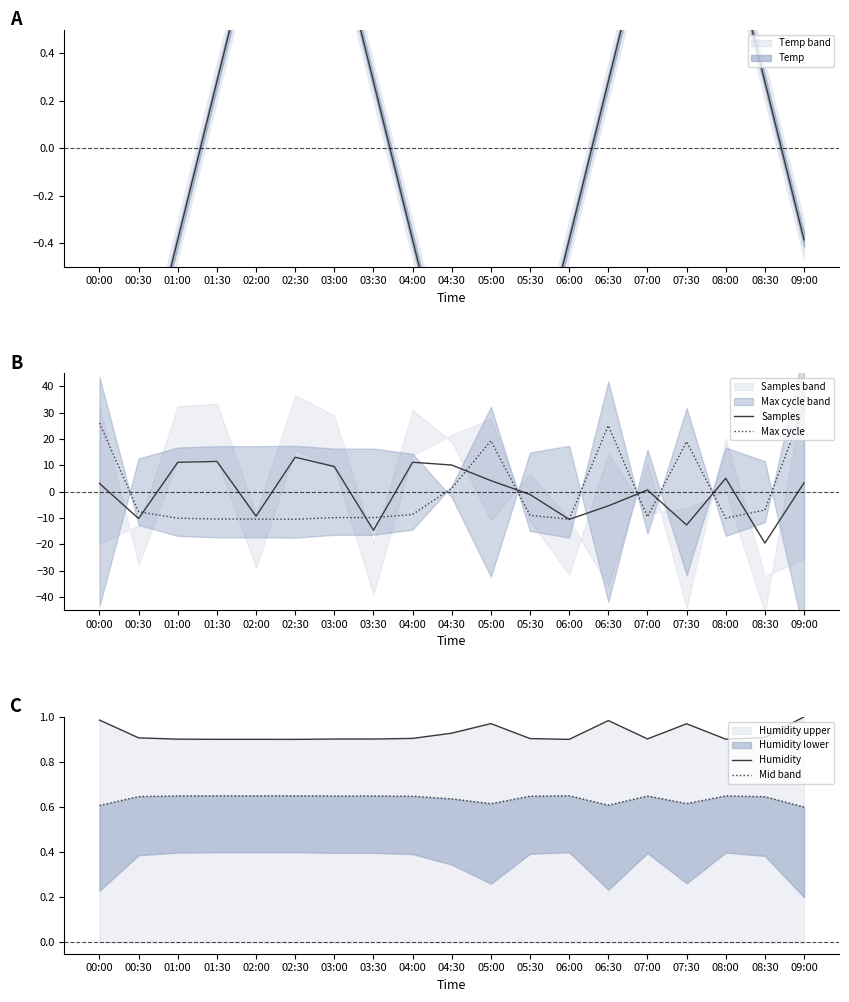

What is the spread (max minus min) of values at 04:30?

9.5